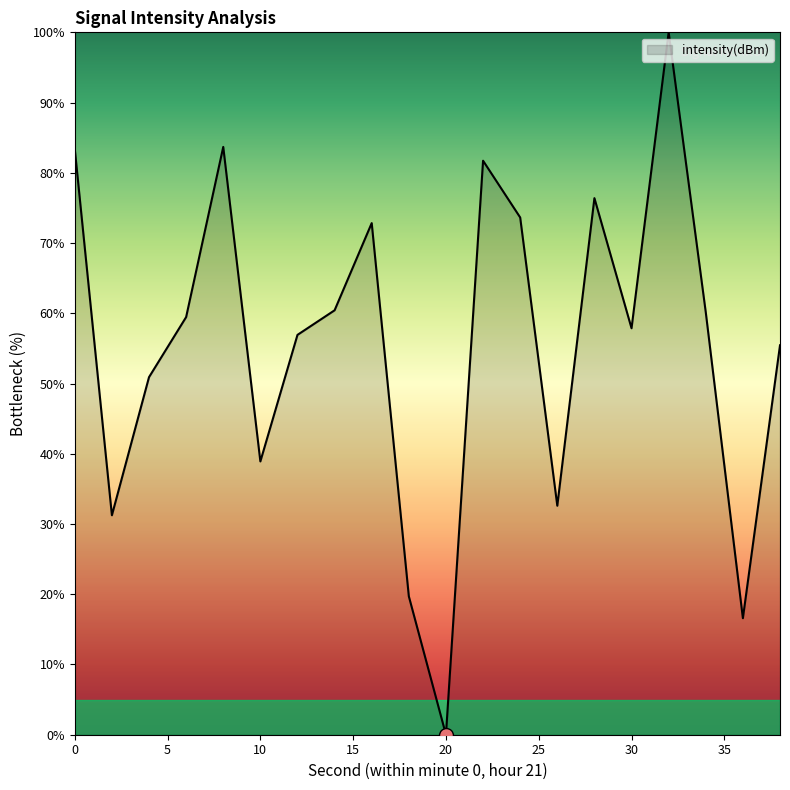

How many lines are shown in the chart?

1